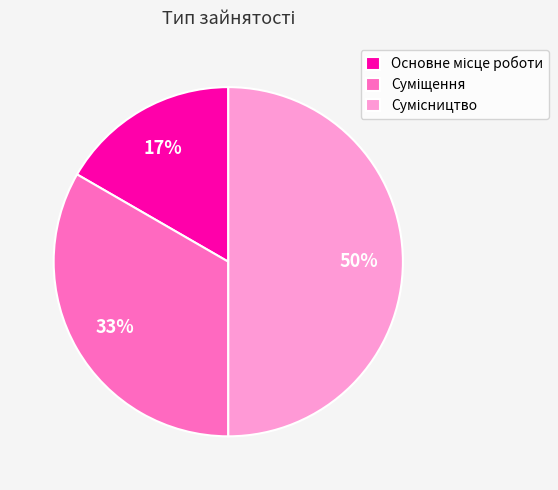

To the nearest percent, what is the average slice percentage?

33%